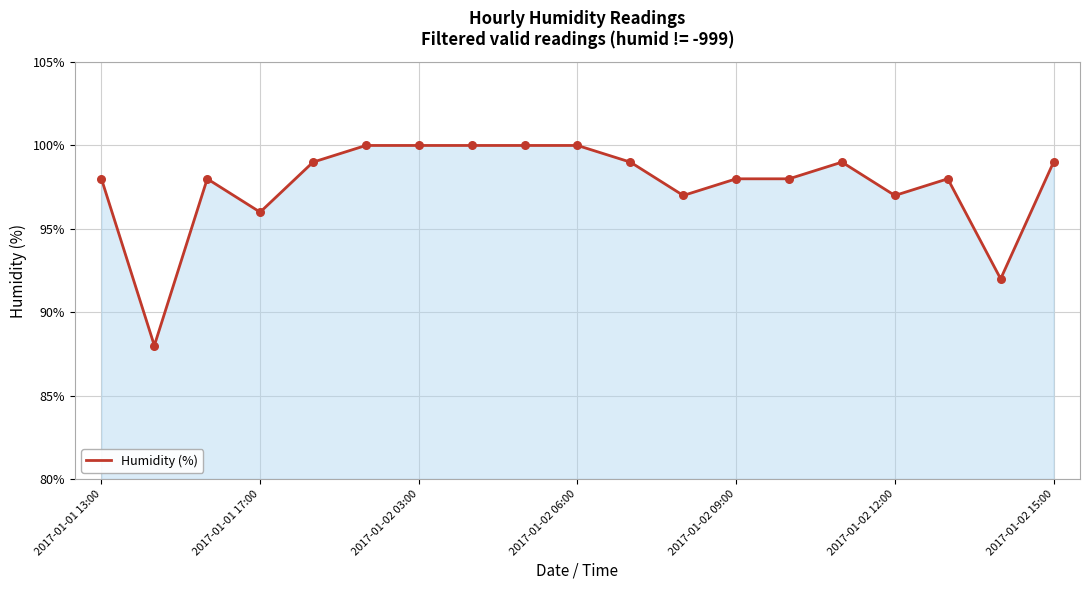

What is the smallest value displayed?

88